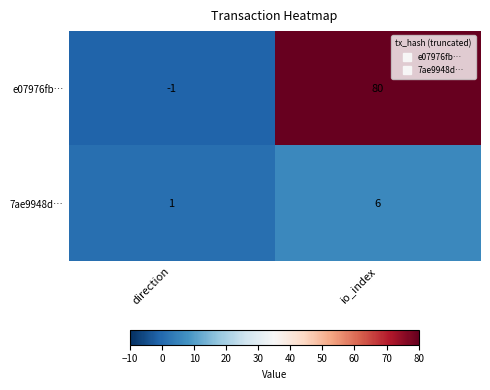

Which series has the largest range (max minus min)?

e07976fb…